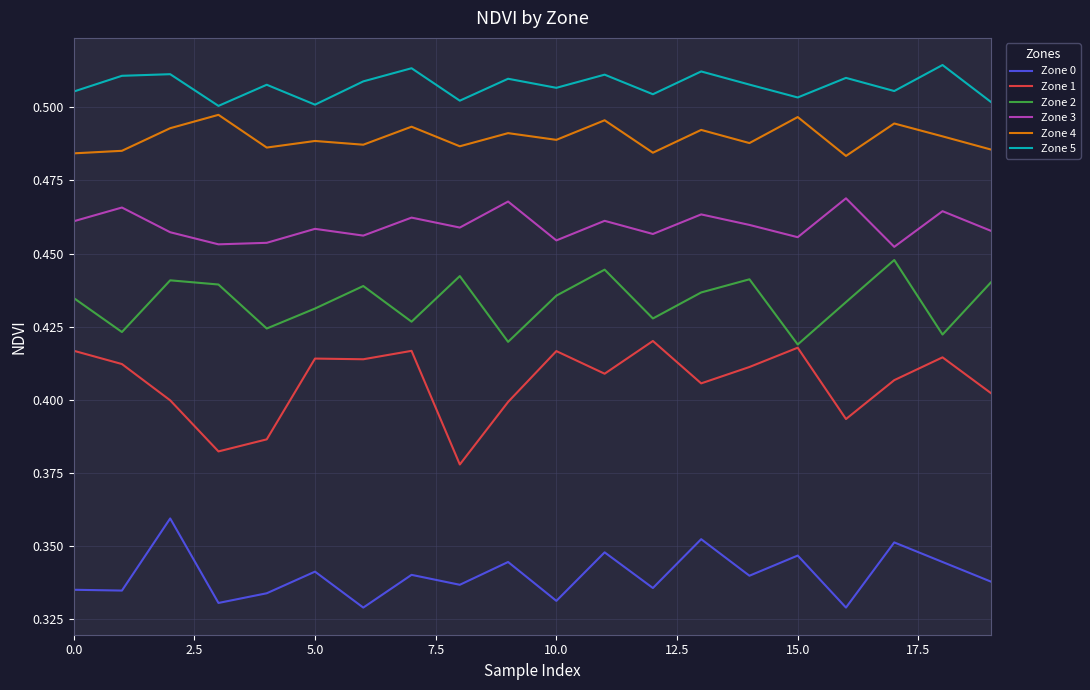

True or false: Zone 1 and Zone 0 intersect in this chart.

False